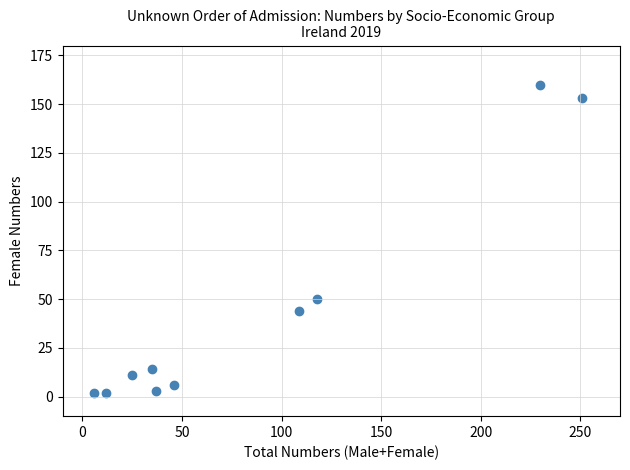

What is the average X value?

87